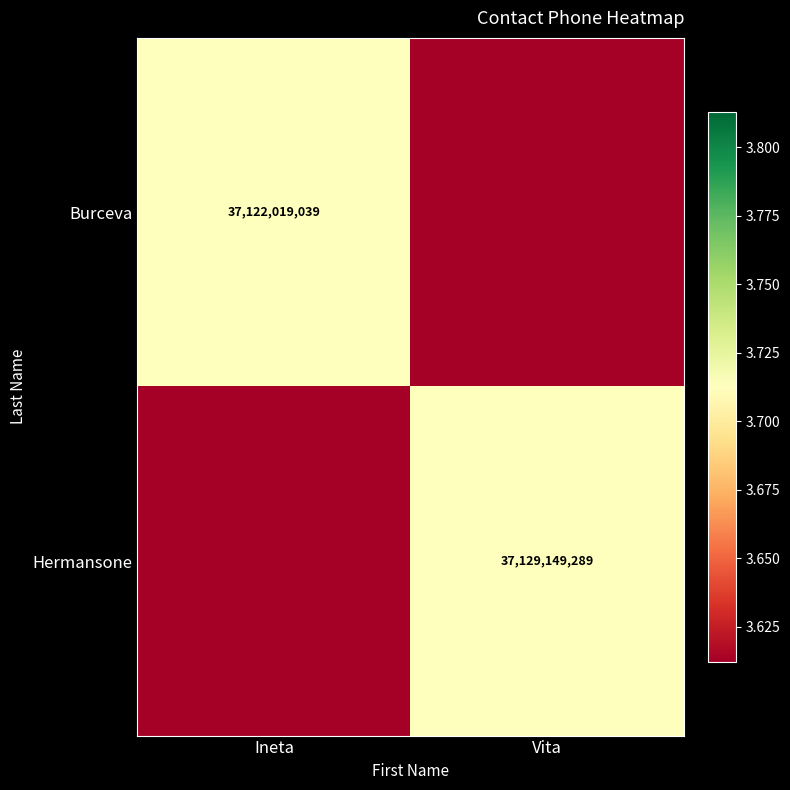

Is it true that Hermansone equals 56390960388 at Vita?

False